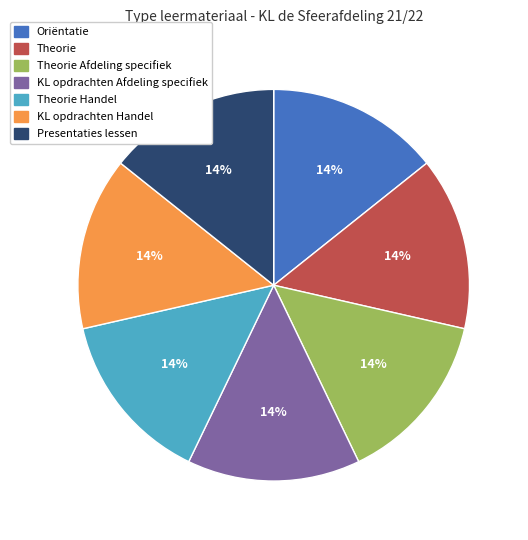

To the nearest percent, what is the average slice percentage?

14%